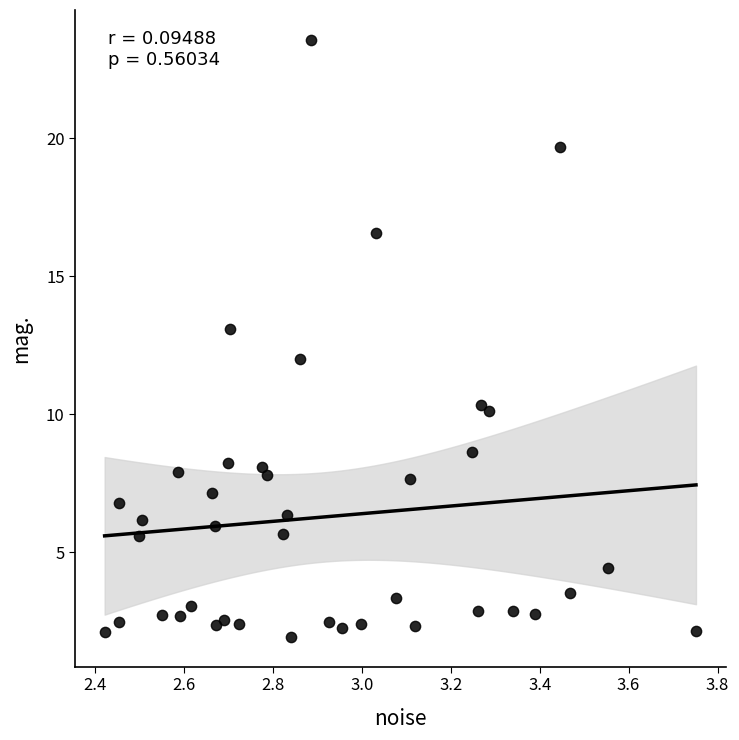

What is the range of X values (max minus min)?

1.3